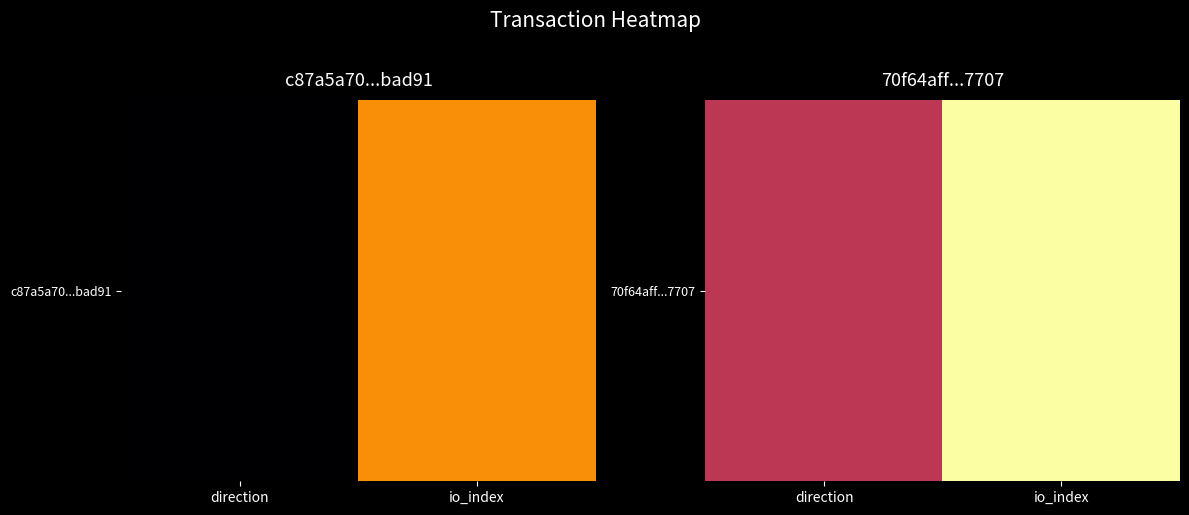

What is the change in value from direction to io_index?

+2